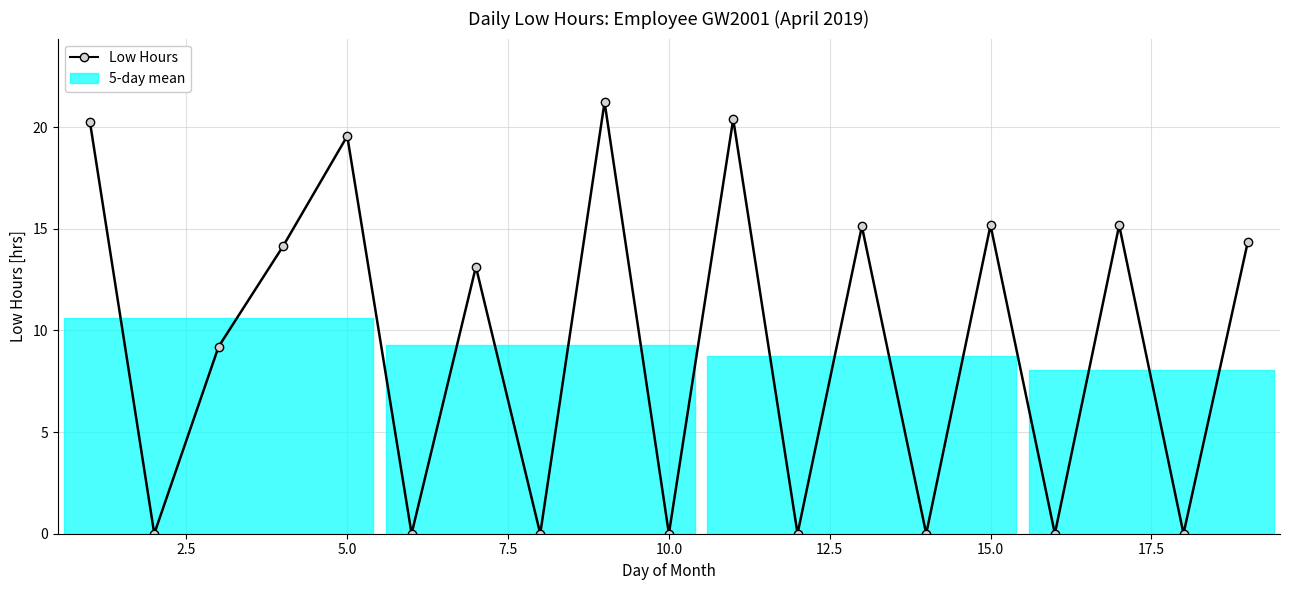

Does the chart have visible grid lines?

Yes